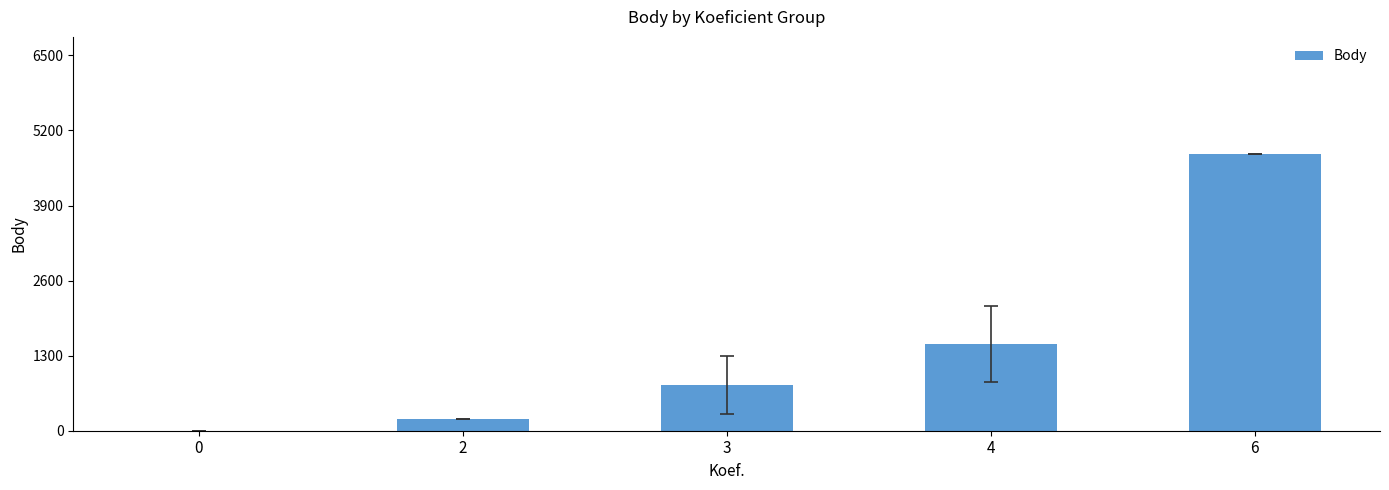

What is the greatest value displayed?

4800.0